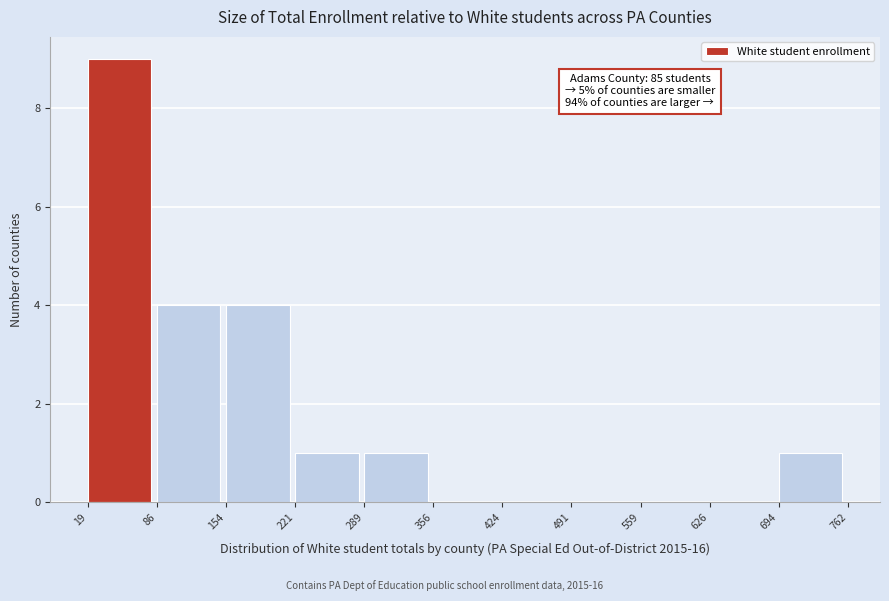

Which range on the x-axis has the tallest bar?

19 to 86